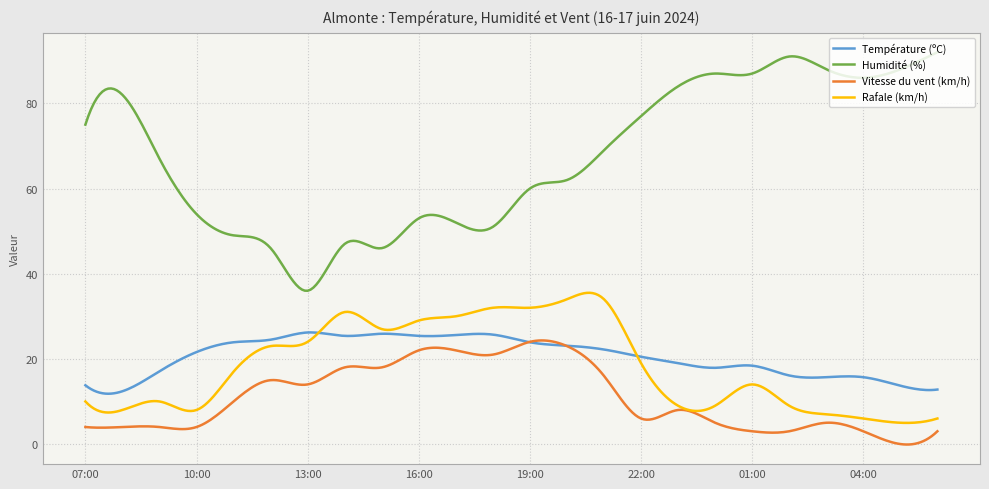

True or false: Humidité (%) and Température (ºC) intersect in this chart.

False